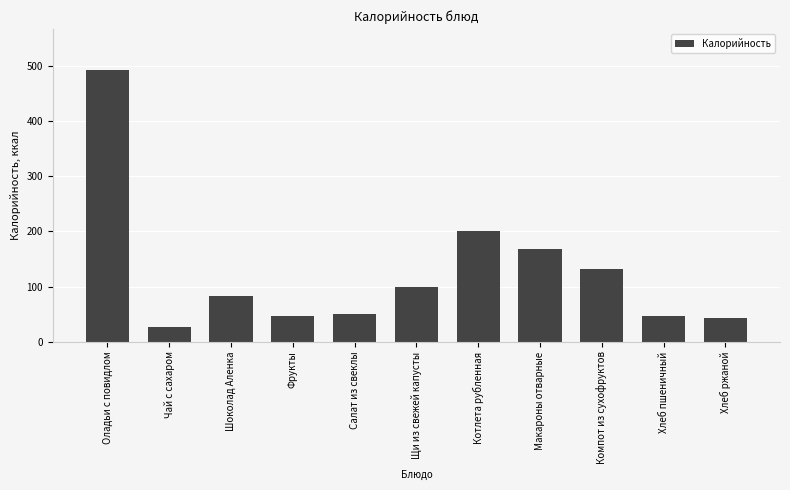

What is the sum of the values at Котлета рубленная and Фрукты?

246.8